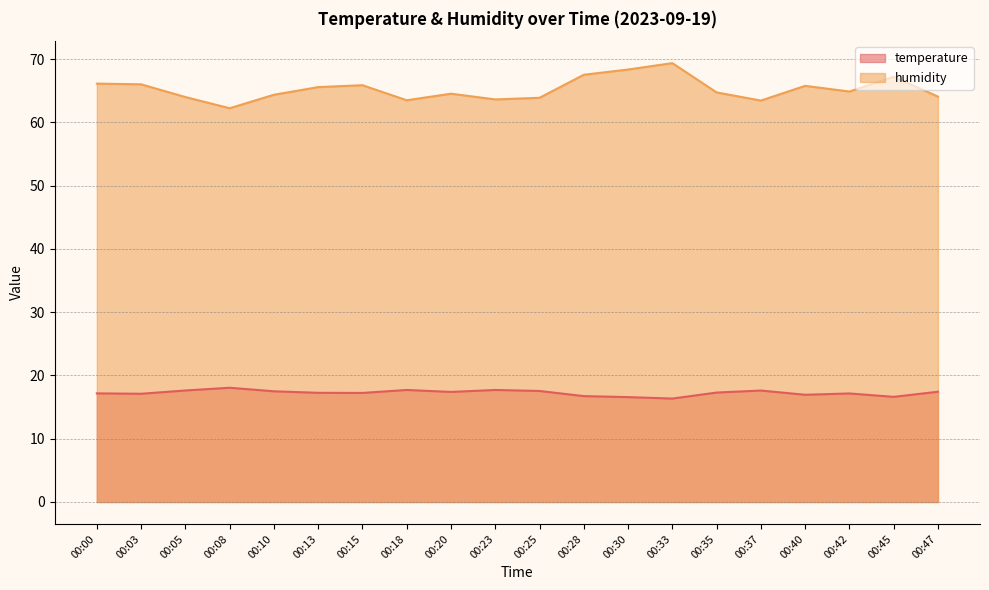

What is the value of the humidity point at the 17th from the left?

65.8